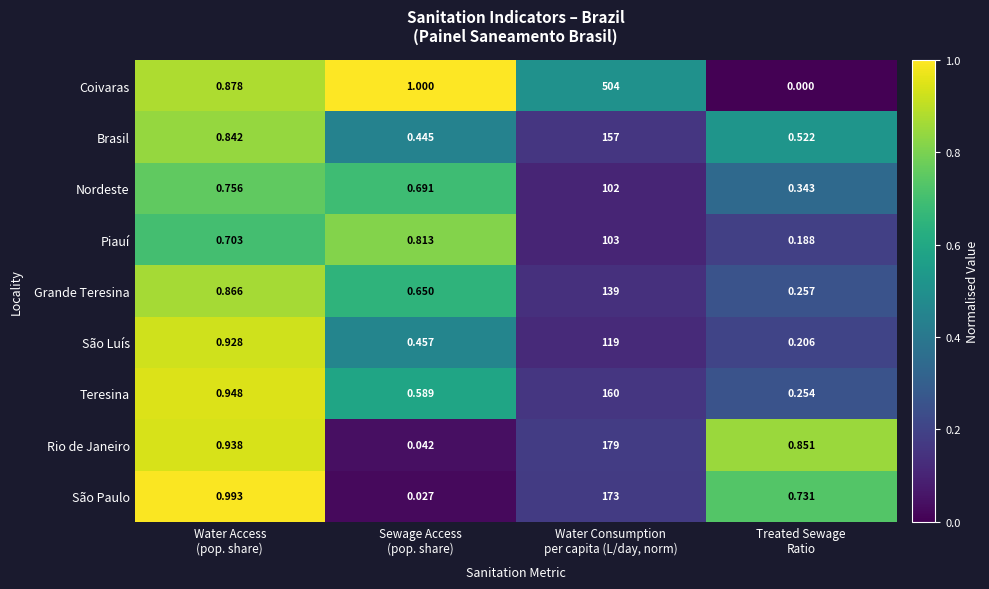

Which series has the largest total across all categories?

Coivaras